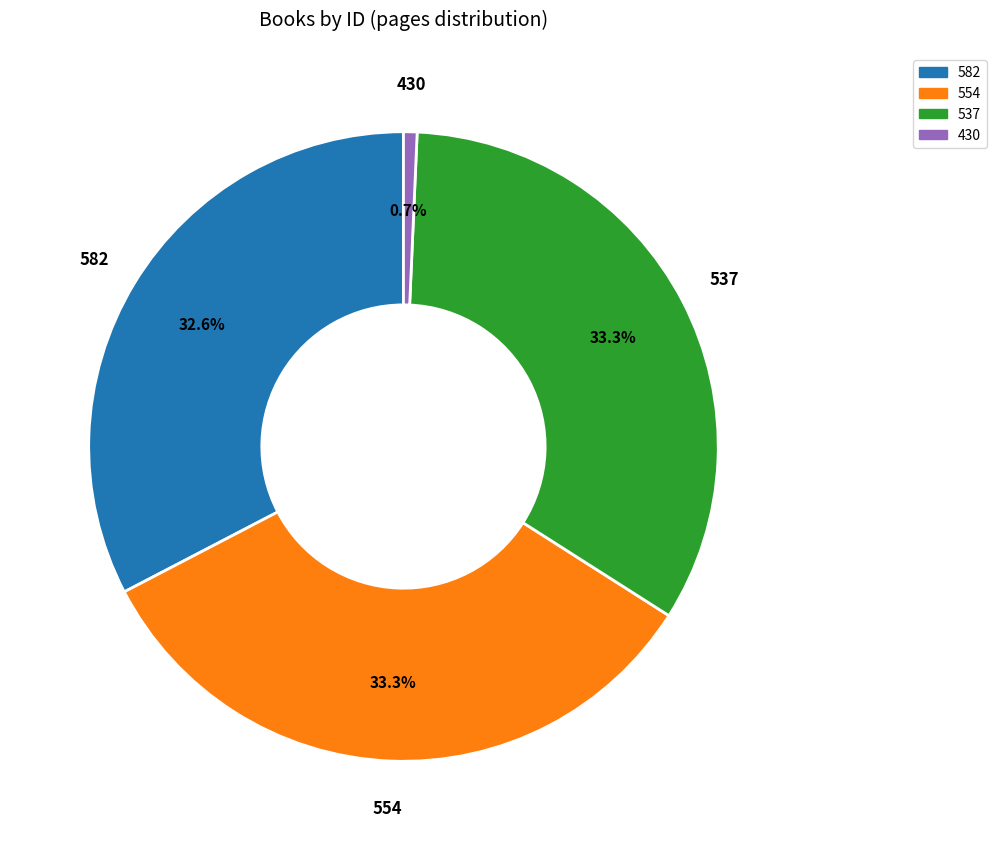

To the nearest percent, what is the average slice percentage?

25%